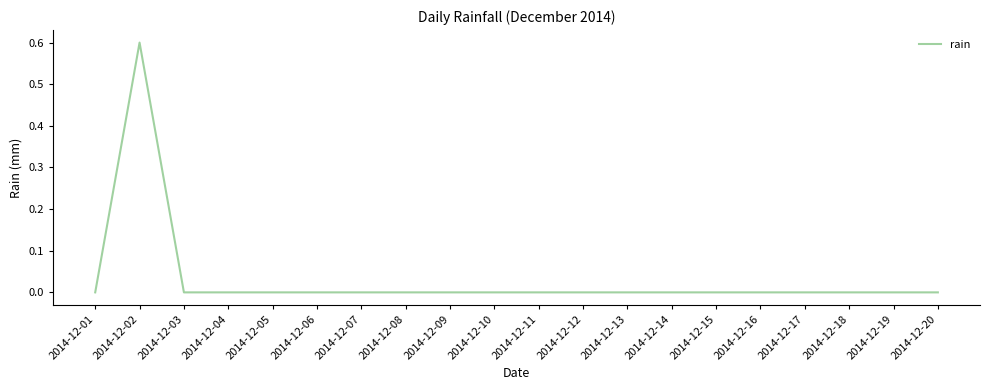

At which category does the chart reach its peak across all series?

2014-12-02